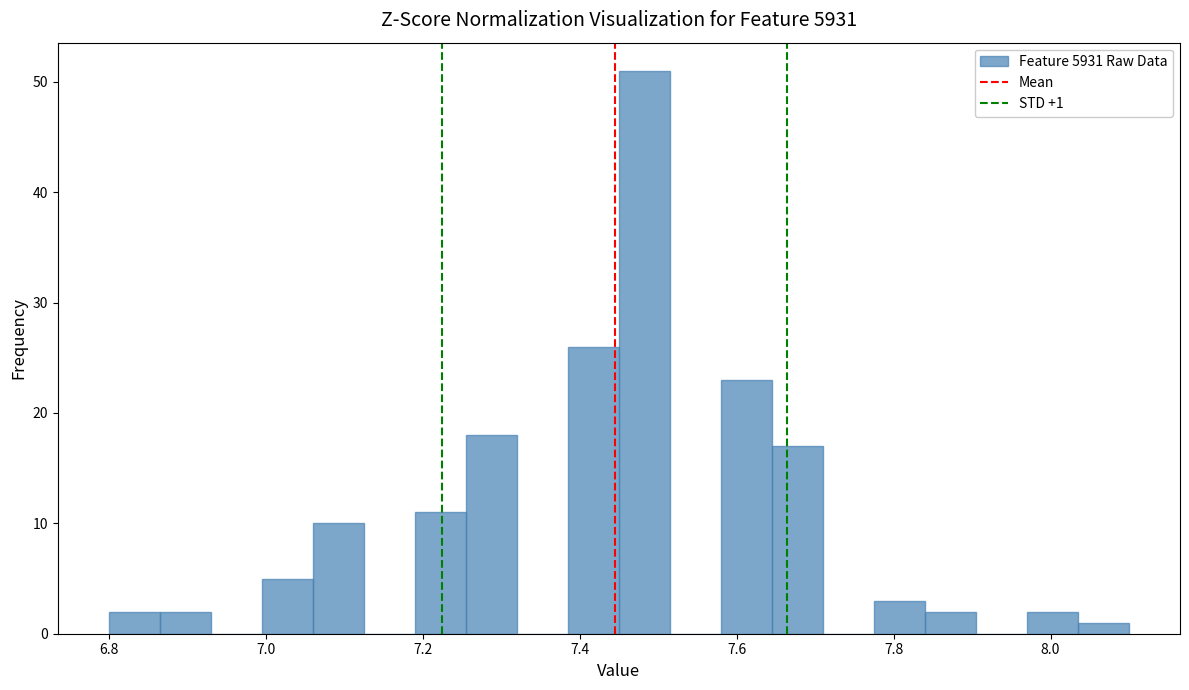

Read against the x-axis, roughly where is the centre of the tallest bar?

7.48